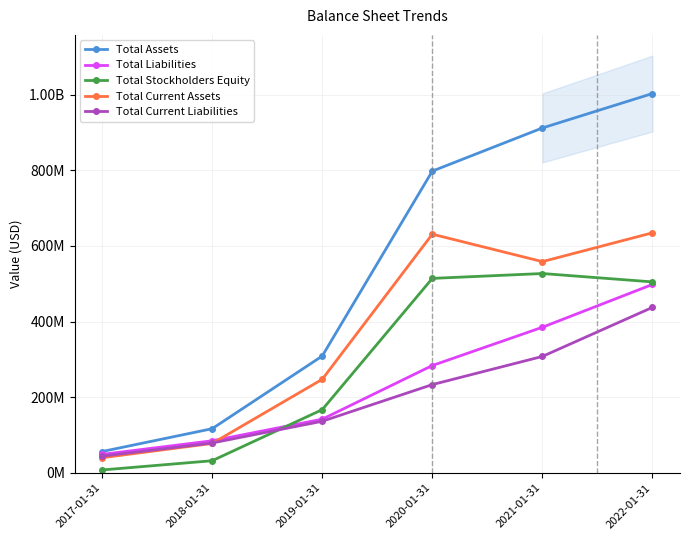

How many values in the Total Current Assets series are below 558372000?

3